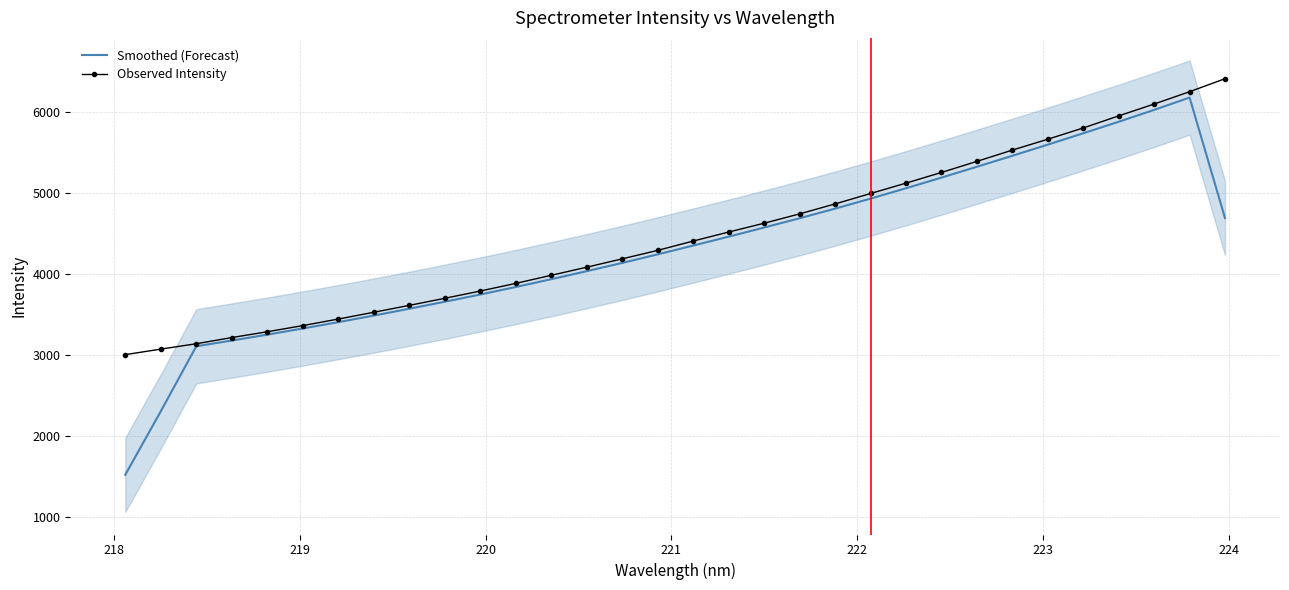

True or false: Observed Intensity and Smoothed (Forecast) intersect in this chart.

False